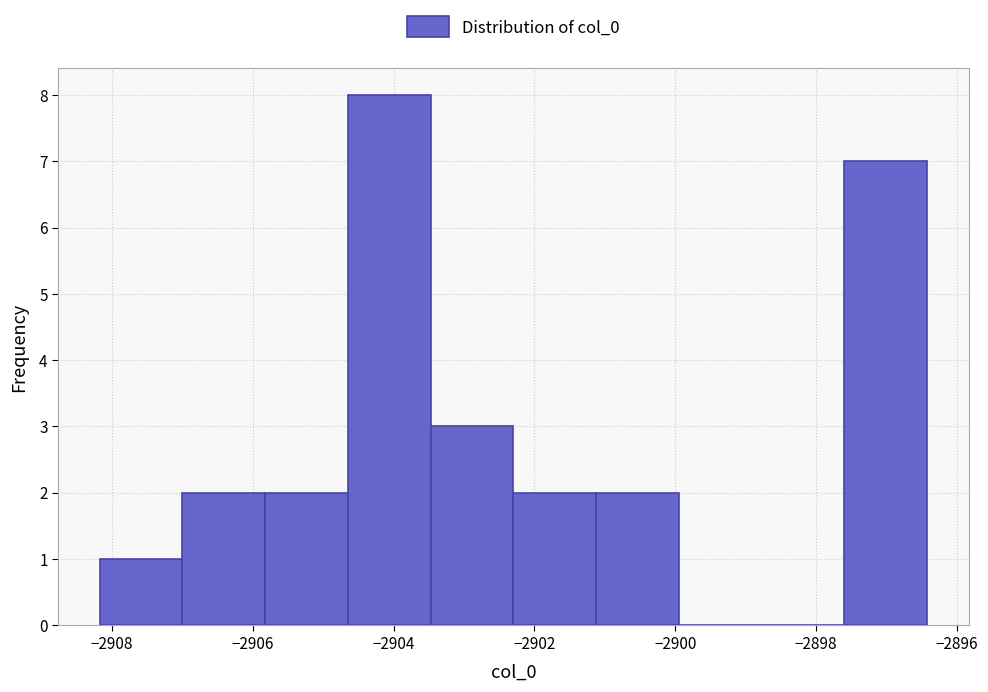

Over which range of the x-axis is the bar tallest?

-2904.6 to -2903.4